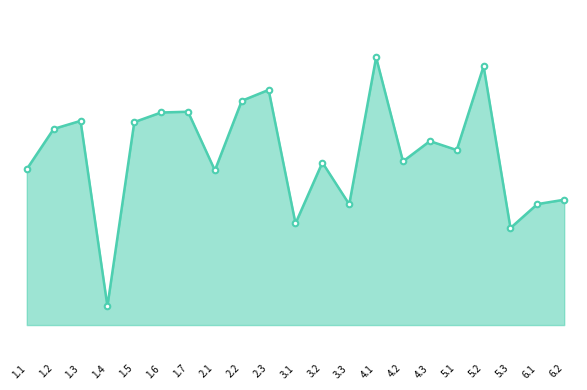

What is the label of the 6th point from the left?

1.6